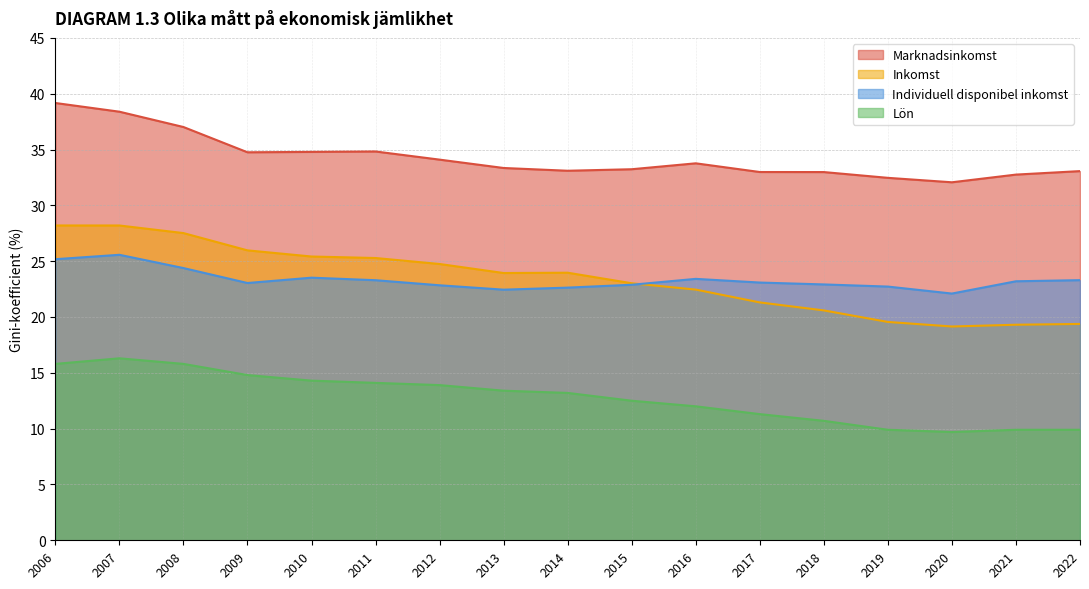

Which series has the largest total across all categories?

Marknadsinkomst